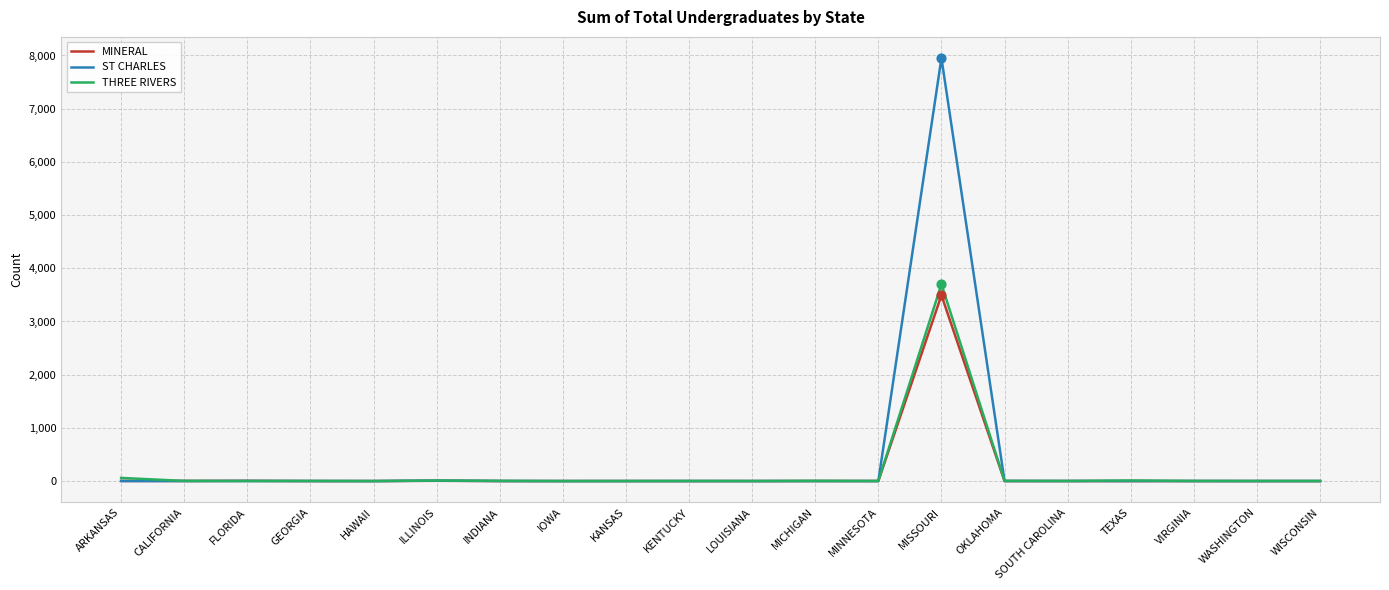

What is the total value across all series at ILLINOIS?

23